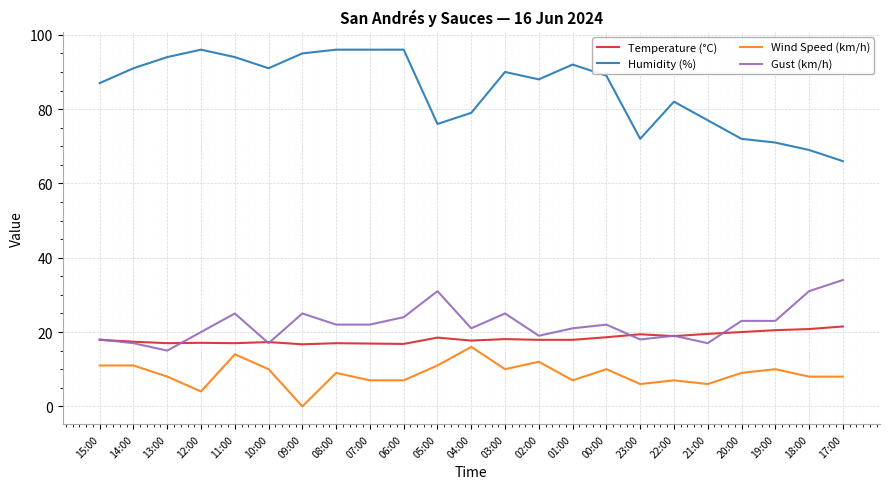

Is it true that Gust (km/h) equals 19.0 at 02:00?

True